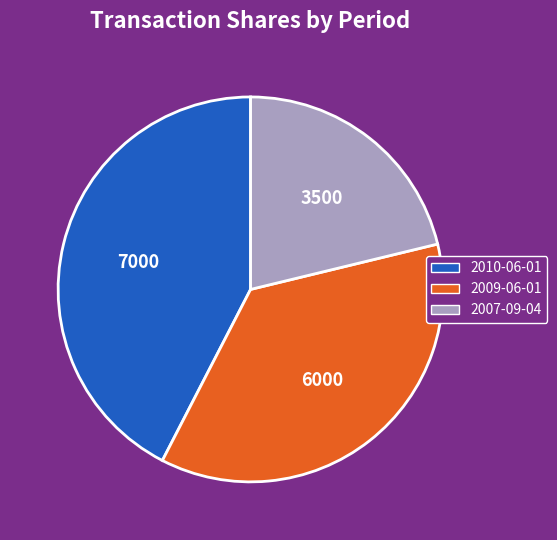

Does any single category account for the majority?

No